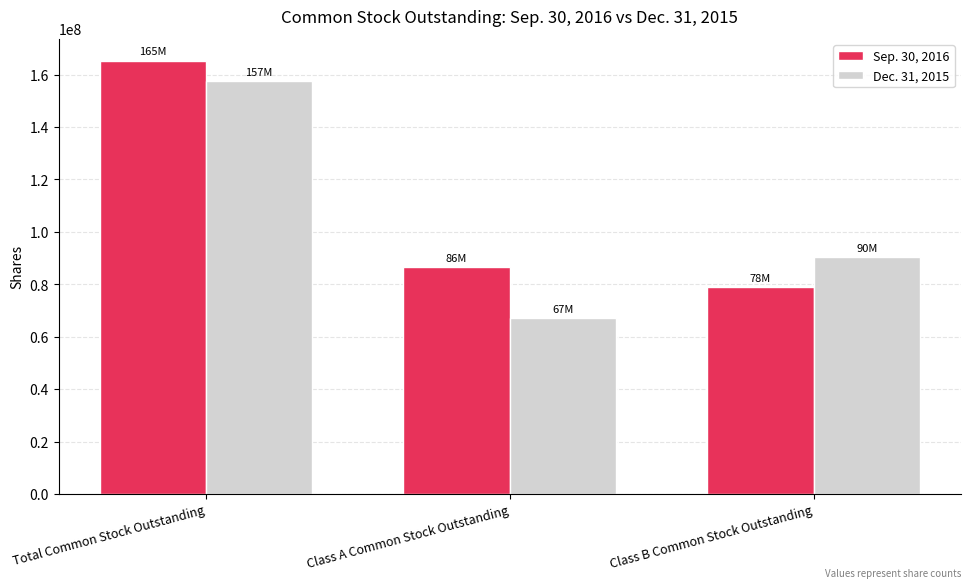

How many bars are there in total?

6